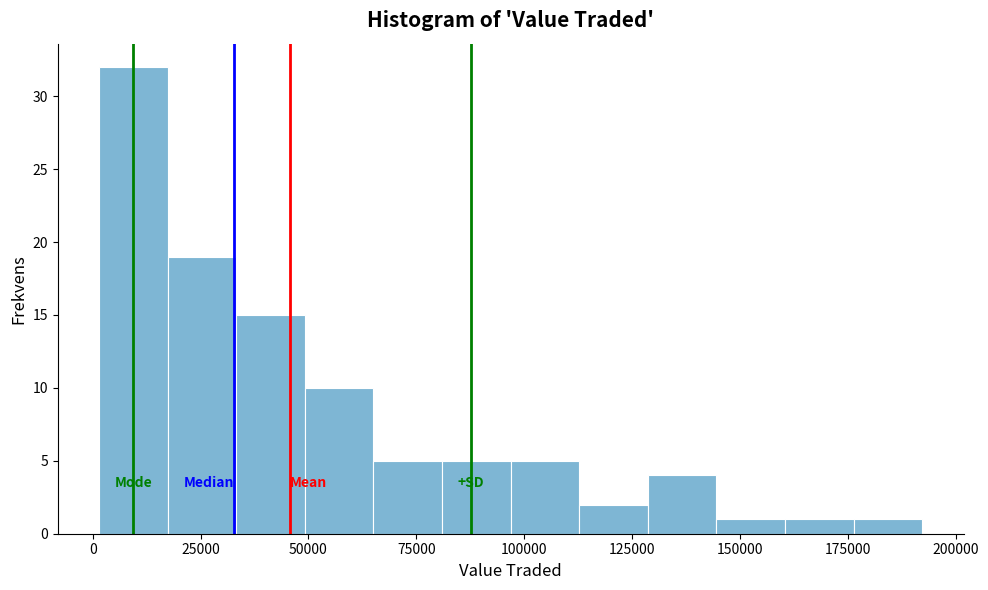

Around what value on the x-axis is the tallest bar? Give the approximate position of its centre, as read against the axis.

10000